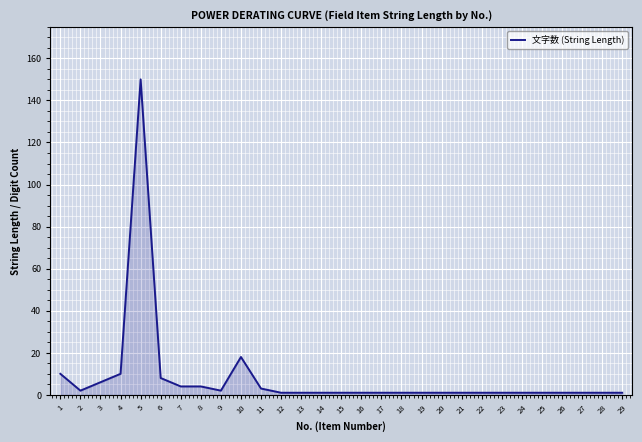

What is the ratio of the value at 14 to the value at 19?

1.0